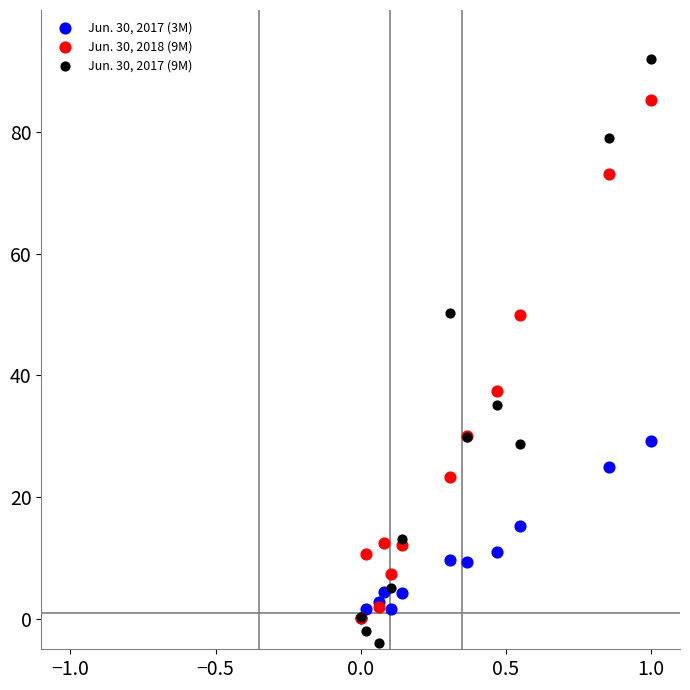

Which series contains the highest Y value?

Jun. 30, 2017 (9M)